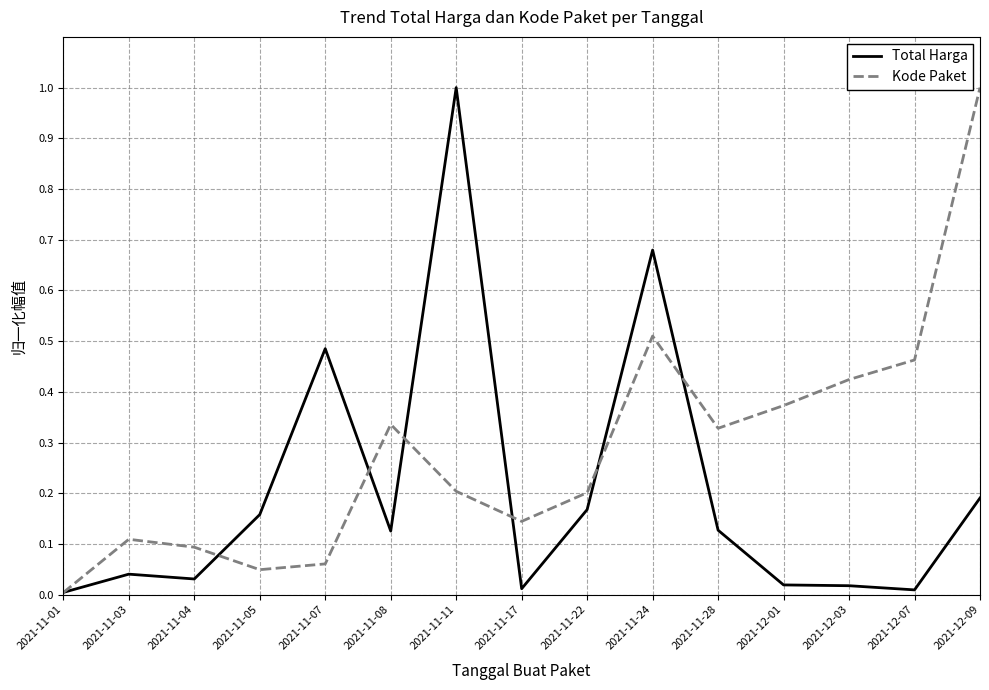

True or false: Kode Paket has more than 0 interior local peaks.

True